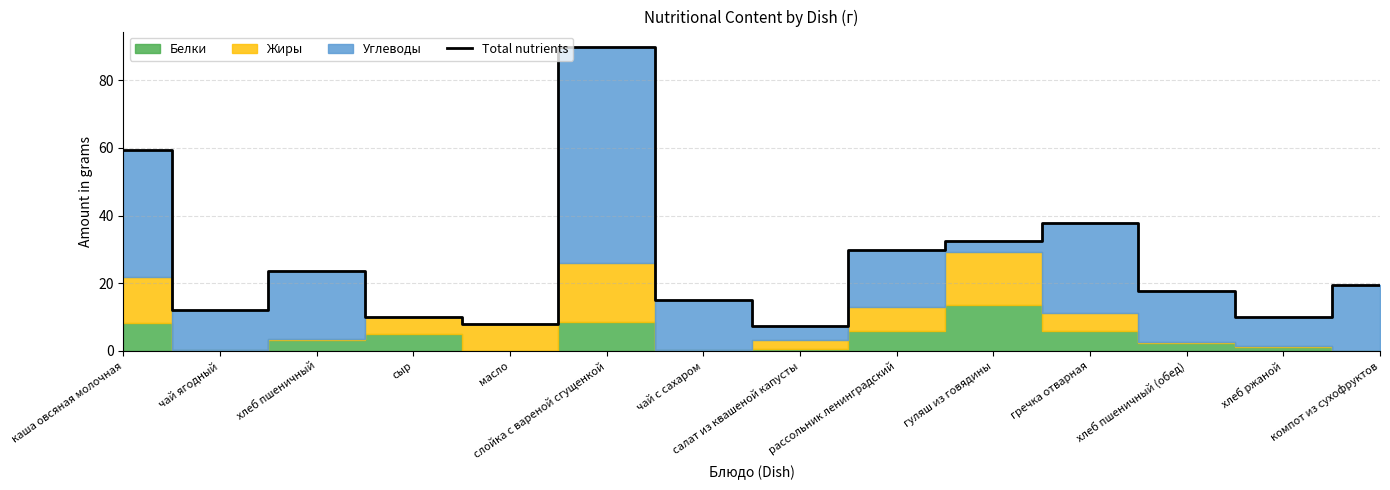

What is the greatest value displayed?

89.9